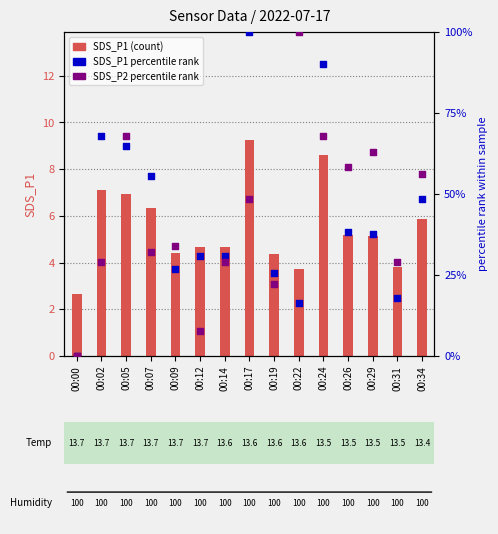

Which series has the largest total across all categories?

SDS_P1 percentile rank